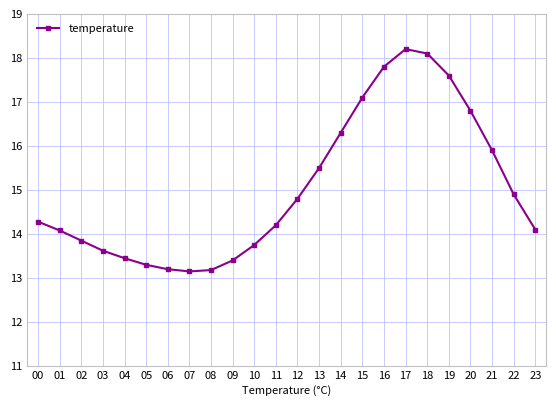

Does the chart have visible grid lines?

Yes